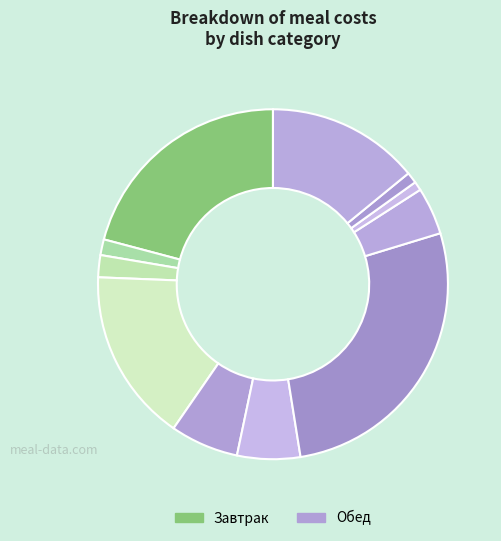

How many slices are in this pie chart?

11